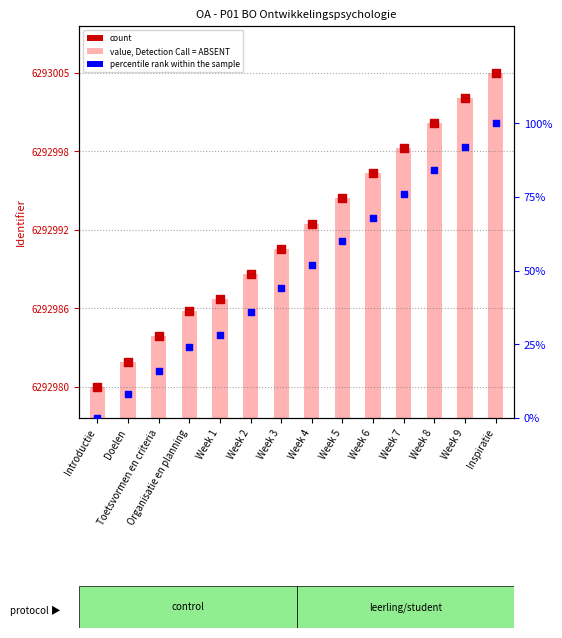

At how many categories does at least one series exceed 1380887?

14